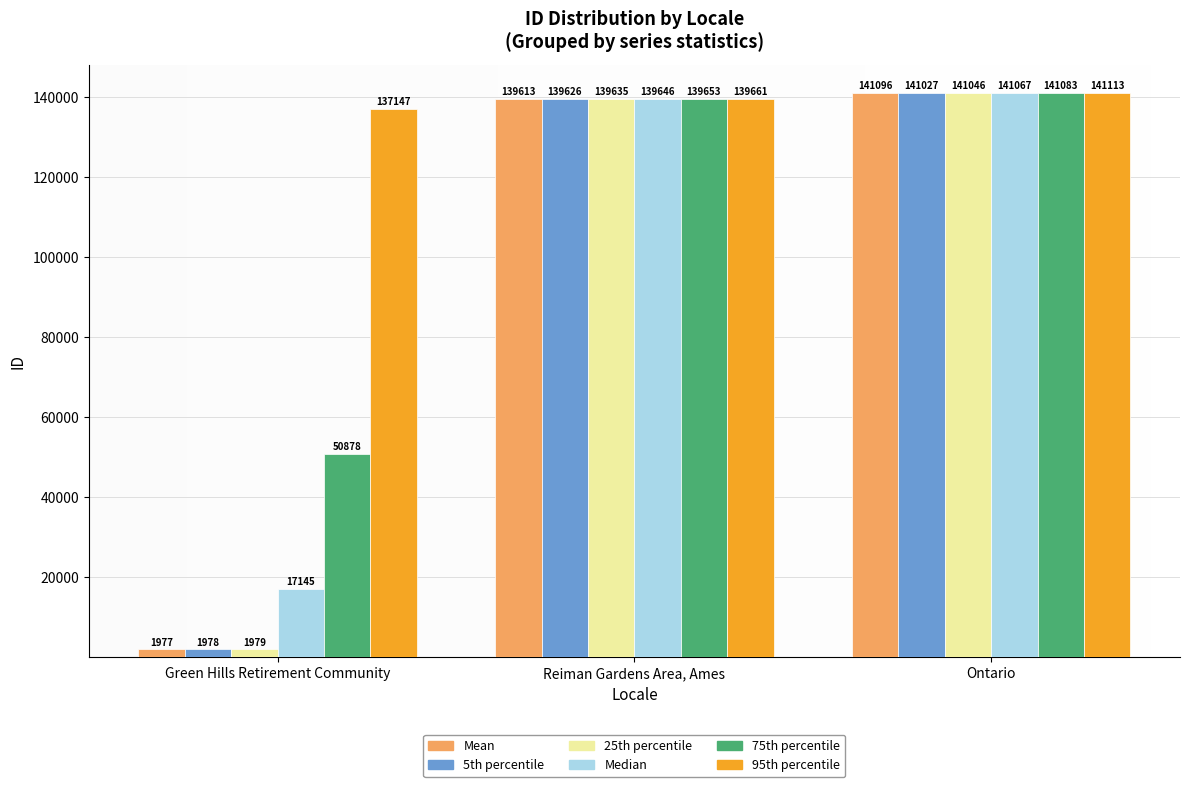

Reading left to right, list all the values displayed in this chart.

Mean: 1977	139613	141096
5th percentile: 1978	139626	141027
25th percentile: 1979	139635	141046
Median: 17145	139646	141067
75th percentile: 50878	139653	141083
95th percentile: 137147	139661	141113